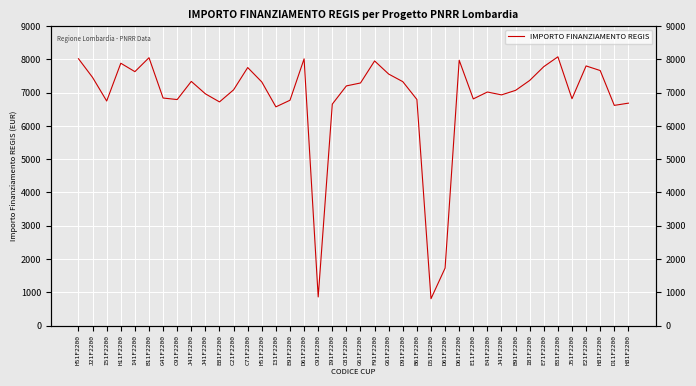

List the labels in order of value, largest first.

B31F2200, B11F2200, H51F2200, D61F2200, D61F2200, F91F2200, H11F2200, E21F2200, E71F2200, C71F2200, H81F2200, I41F2200, G61F2200, J21F2200, I81F2200, J41F2200, D91F2200, H51F2200, G61F2200, C81F2200, C21F2200, B91F2200, E41F2200, J41F2200, J41F2200, G41F2200, J51F2200, E11F2200, B61F2200, C91F2200, E91F2200, I51F2200, E81F2200, H81F2200, I91F2200, D11F2200, I31F2200, D61F2200, C91F2200, D51F2200